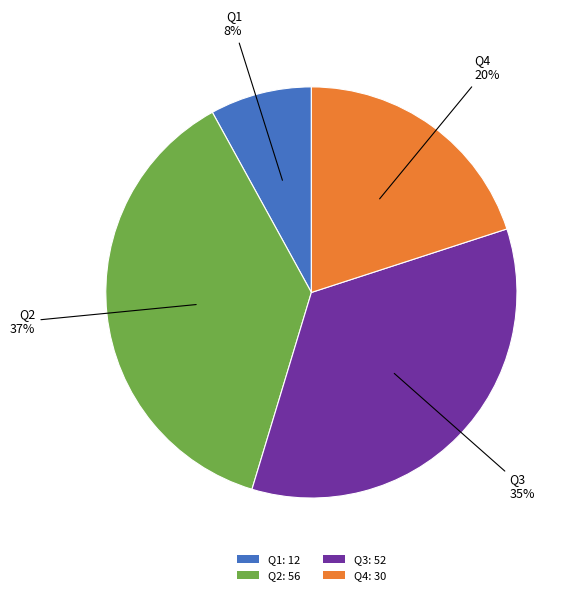

To the nearest percent, what percentage of the pie is Q1?

8%